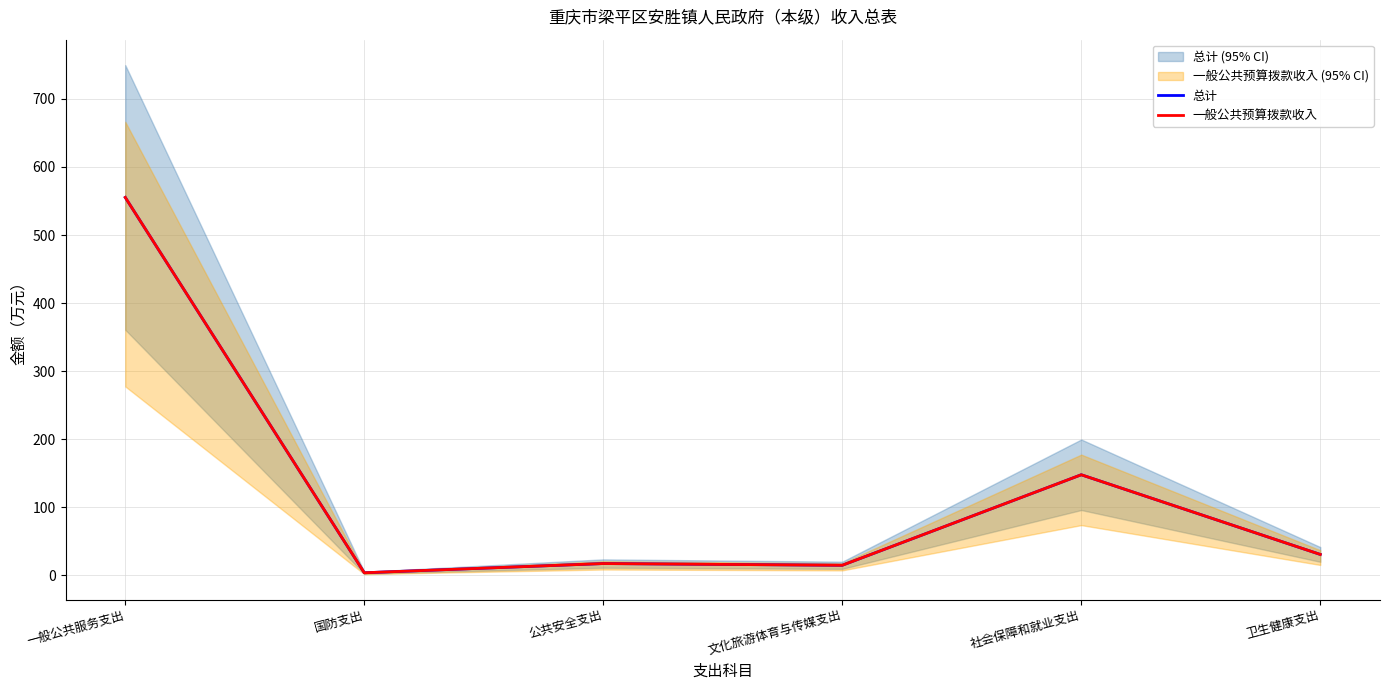

Is the value of 一般公共预算拨款收入 at 一般公共服务支出 greater than the value of 总计 at 卫生健康支出?

Yes